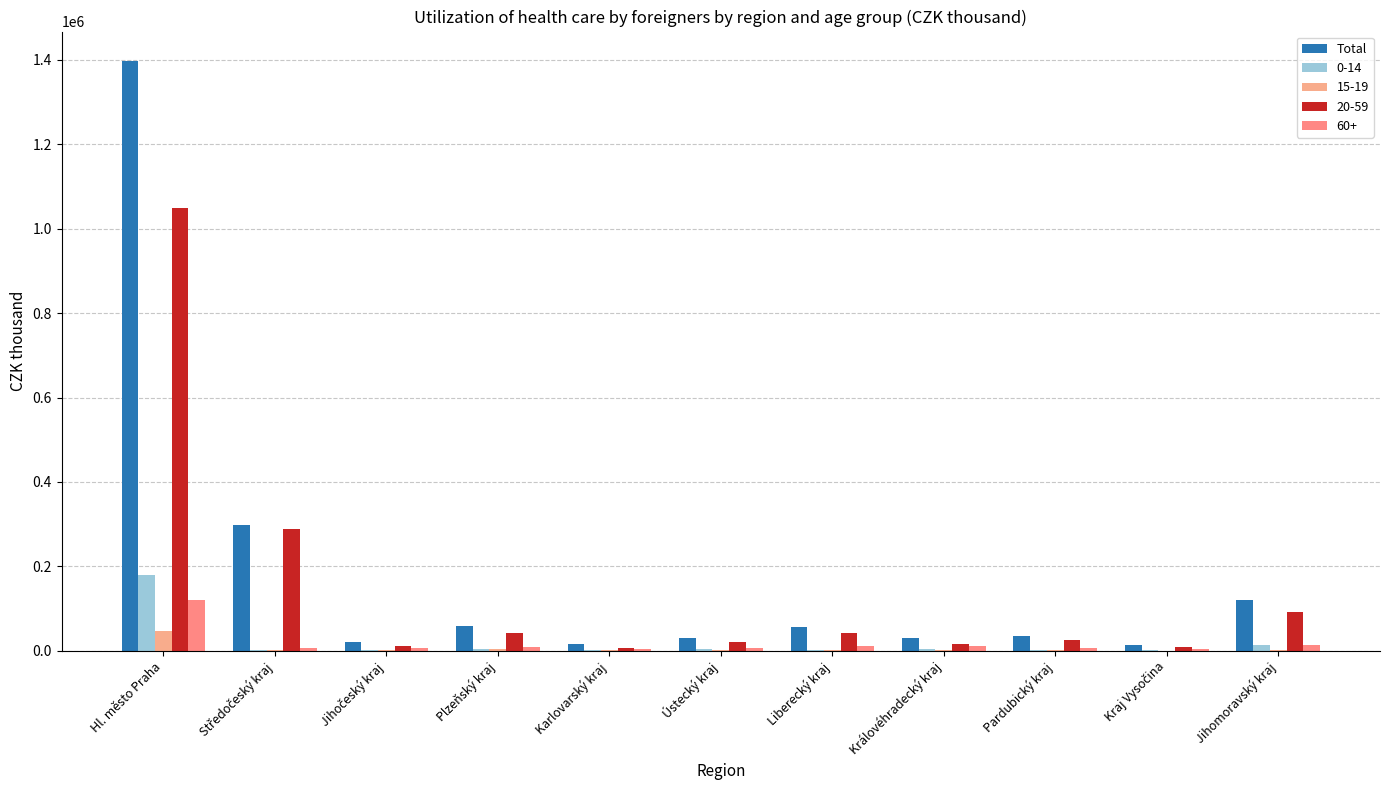

Reading left to right, extract all data points from this chart.

Hl. město Praha=1397462.1	Středočeský kraj=297423.9	Jihočeský kraj=21441.4	Plzeňský kraj=58473.7	Karlovarský kraj=14644.1	Ústecký kraj=30352.5	Liberecký kraj=56434.3	Královéhradecký kraj=30097.0	Pardubický kraj=34422.5	Kraj Vysočina=12423.2	Jihomoravský kraj=120407.8